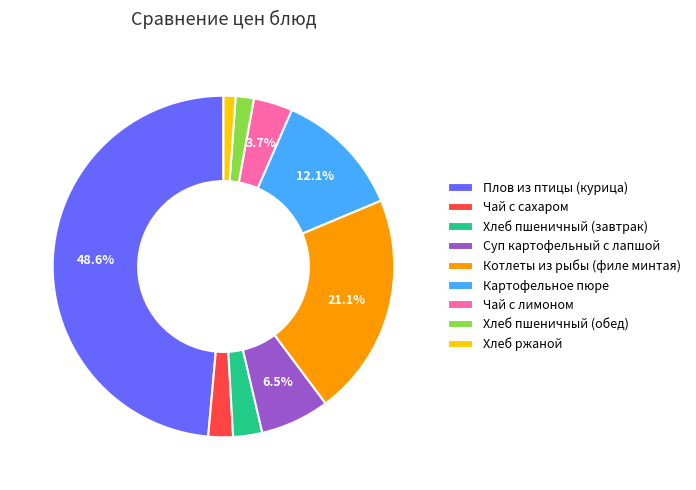

Which slice is the smallest?

Хлеб ржаной